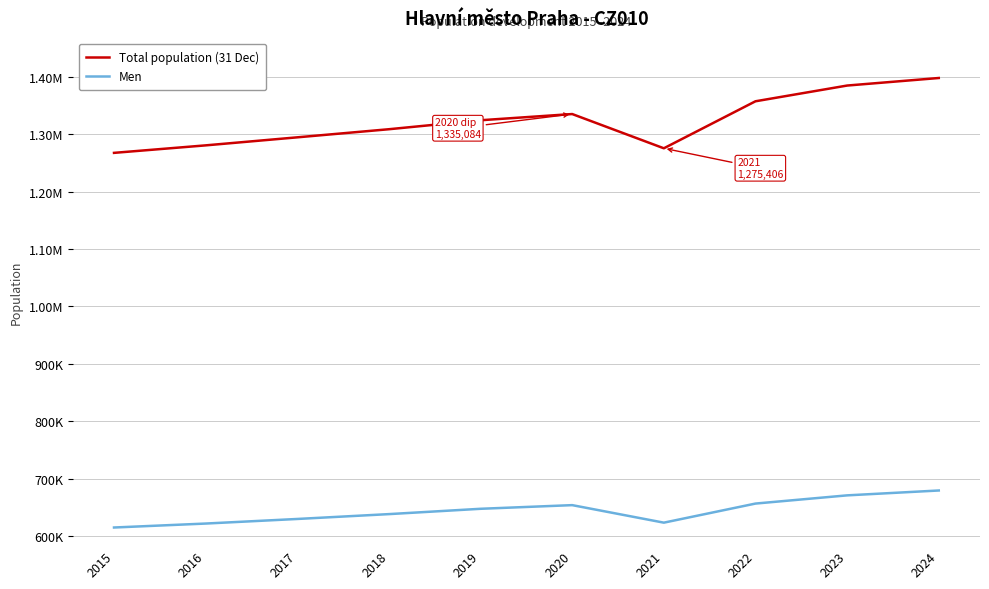

Where does the Men series first go above 647286?

2020